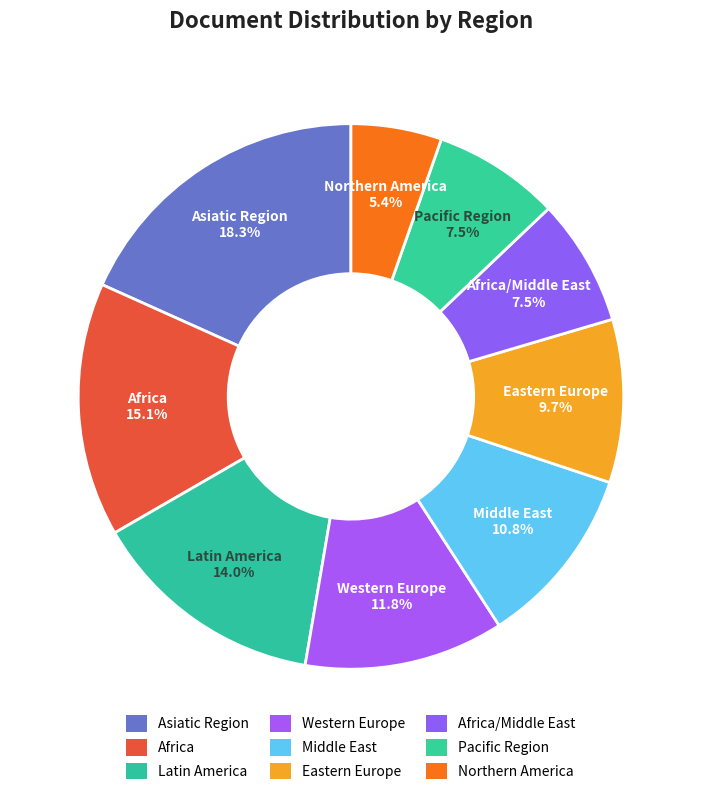

To the nearest percent, what is the difference between the Pacific Region and Latin America slice percentages?

6%